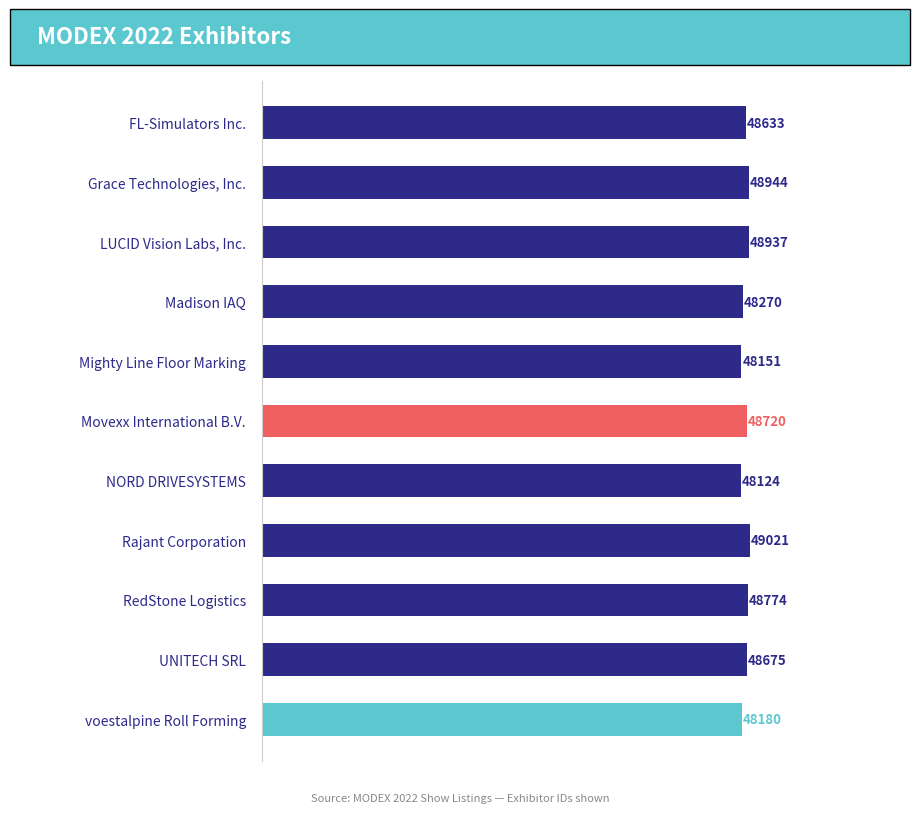

Rank the categories by value from lowest to highest.

NORD DRIVESYSTEMS, Mighty Line Floor Marking, voestalpine Roll Forming, Madison IAQ, FL-Simulators Inc., UNITECH SRL, Movexx International B.V., RedStone Logistics, LUCID Vision Labs, Inc., Grace Technologies, Inc., Rajant Corporation